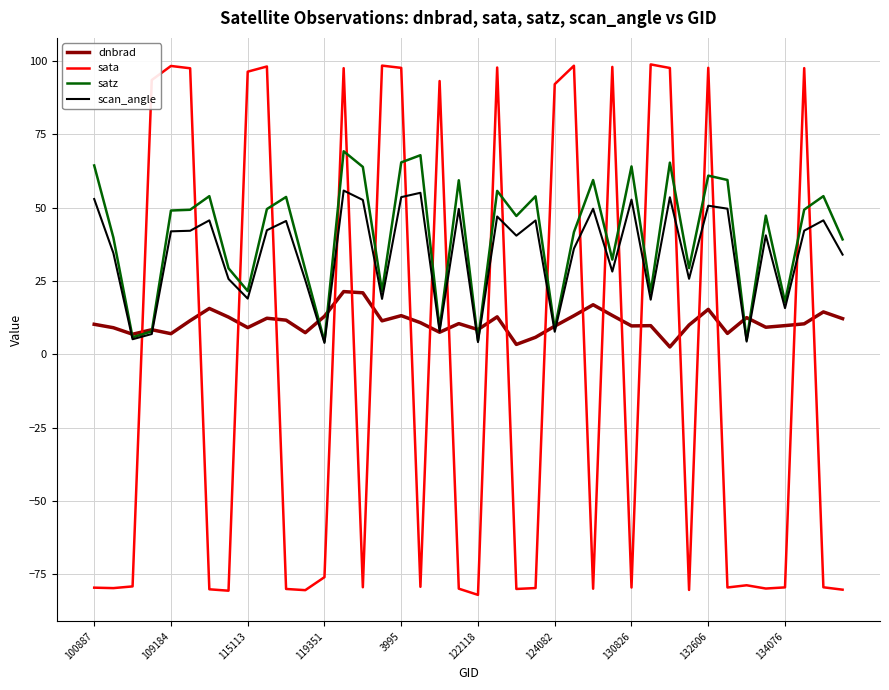

True or false: sata and dnbrad cross at least once.

True